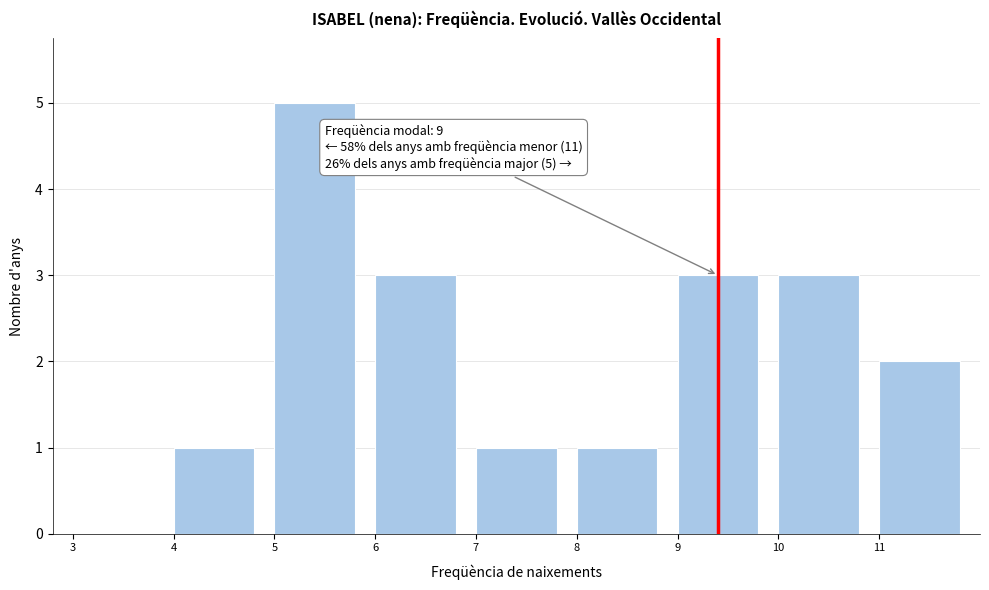

Which range on the x-axis has the tallest bar?

5 to 6